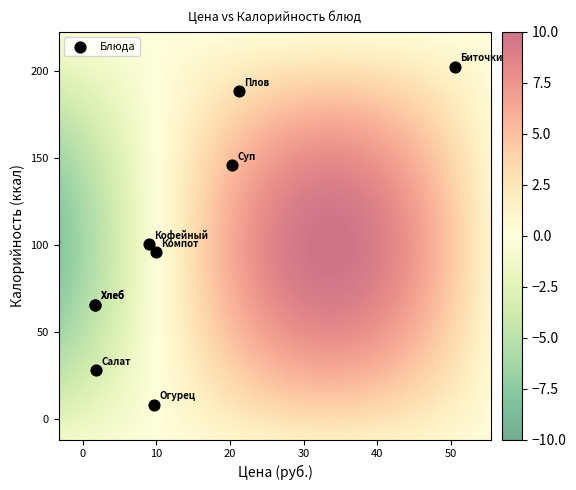

What Y value in the scatter plot is closest to 105?

100.6